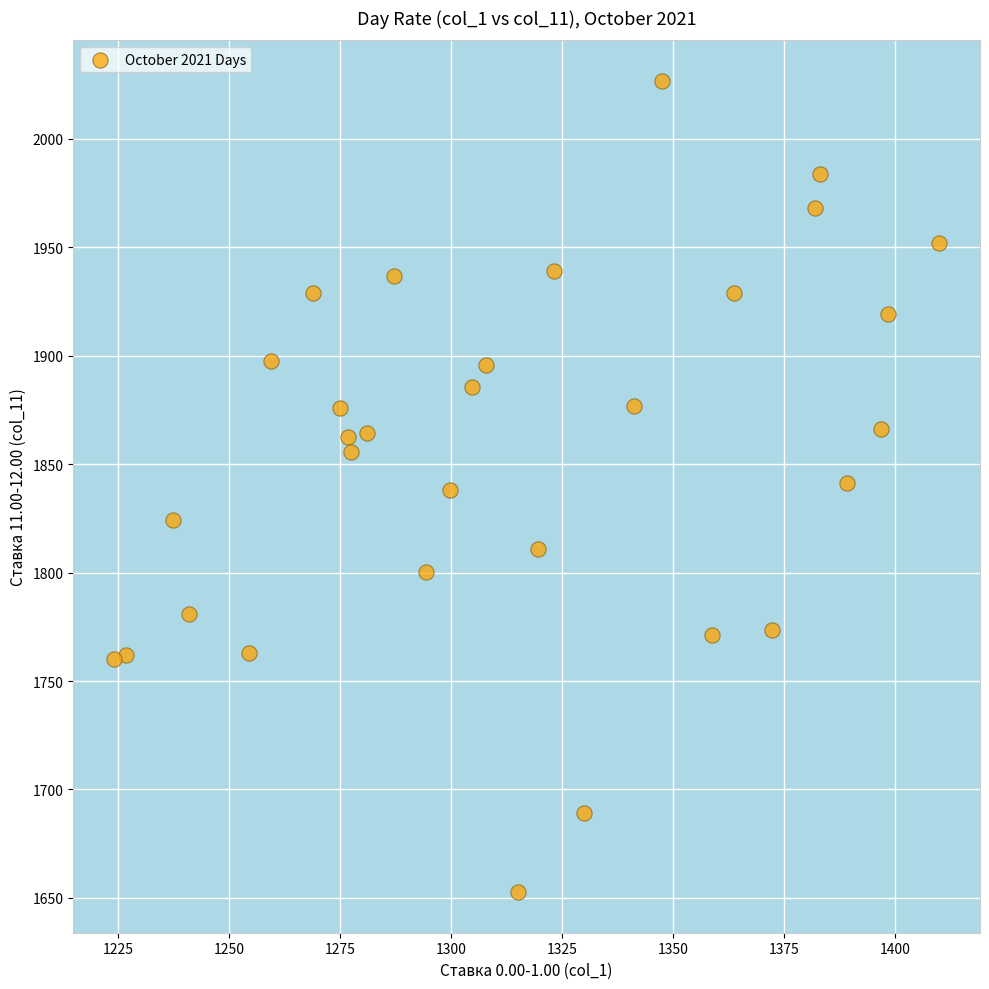

What is the range of Y values (max minus min)?

374.1